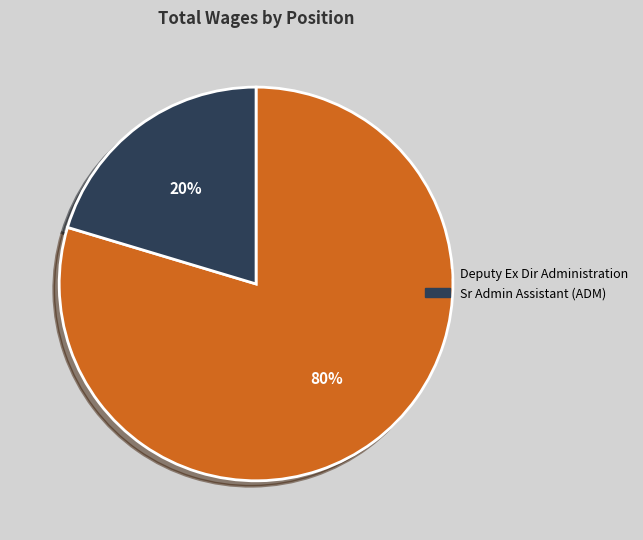

Rank the categories by value from lowest to highest.

Sr Admin Assistant (ADM), Deputy Ex Dir Administration